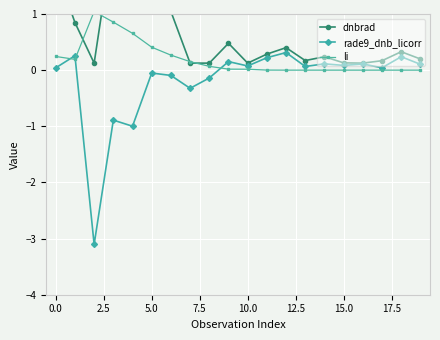

Is this an area chart (filled region under the line)?

No